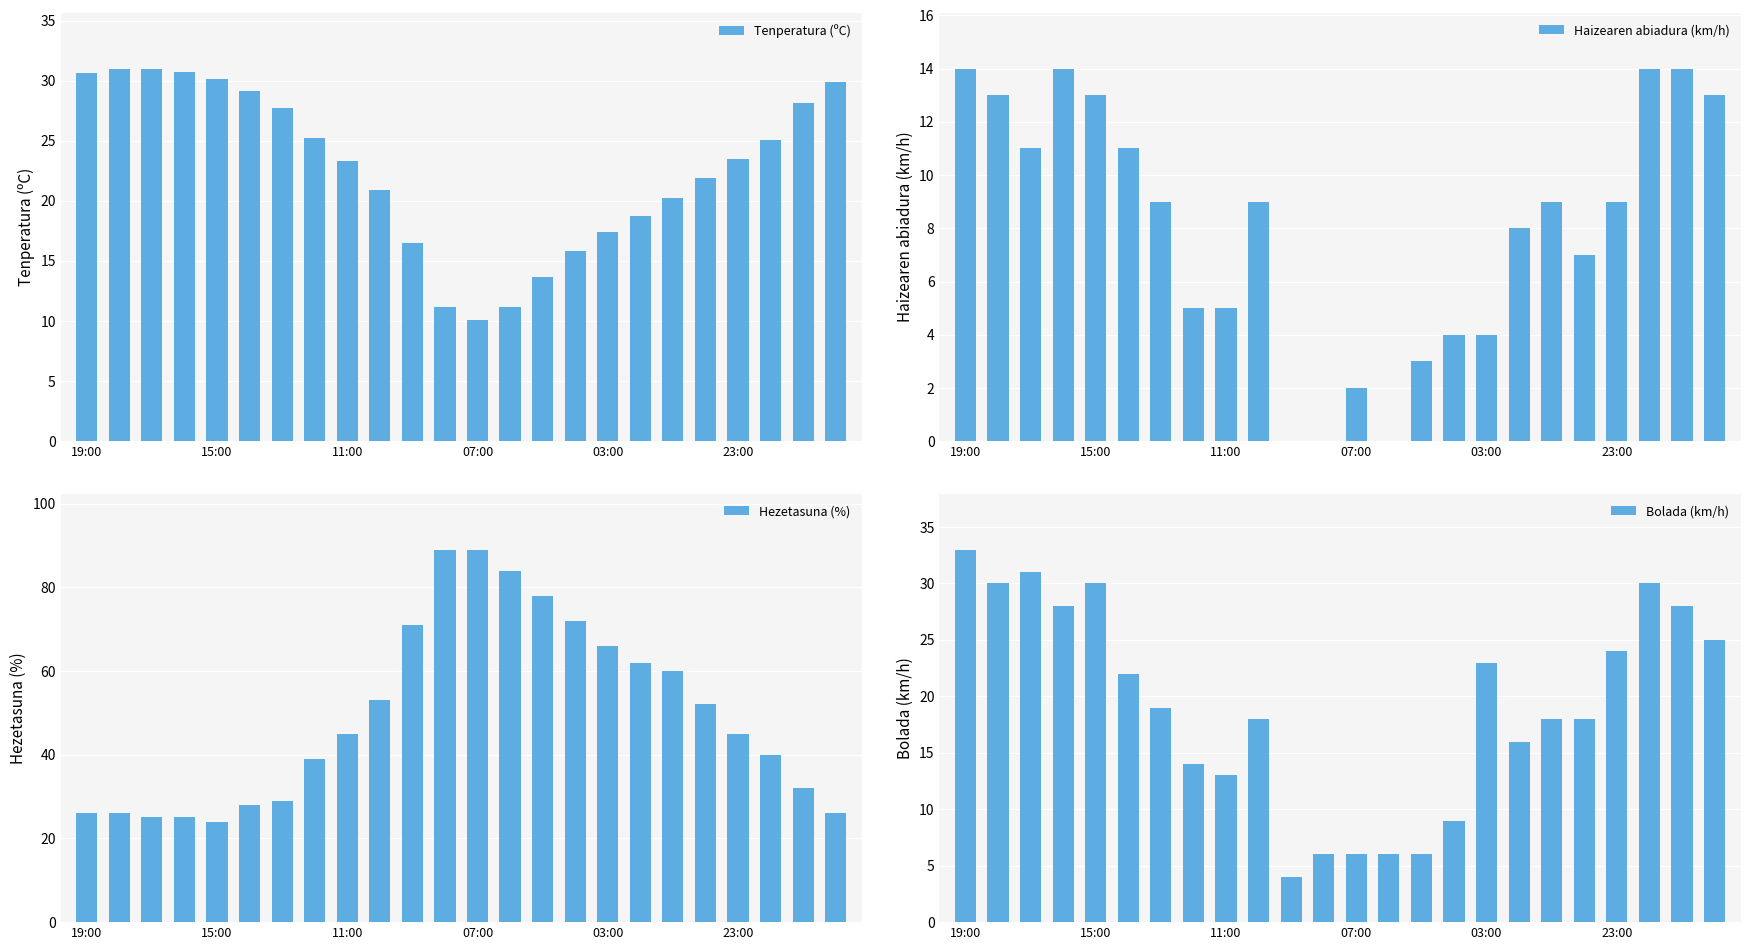

What is the lowest value of the Tenperatura (ºC) series?

10.1